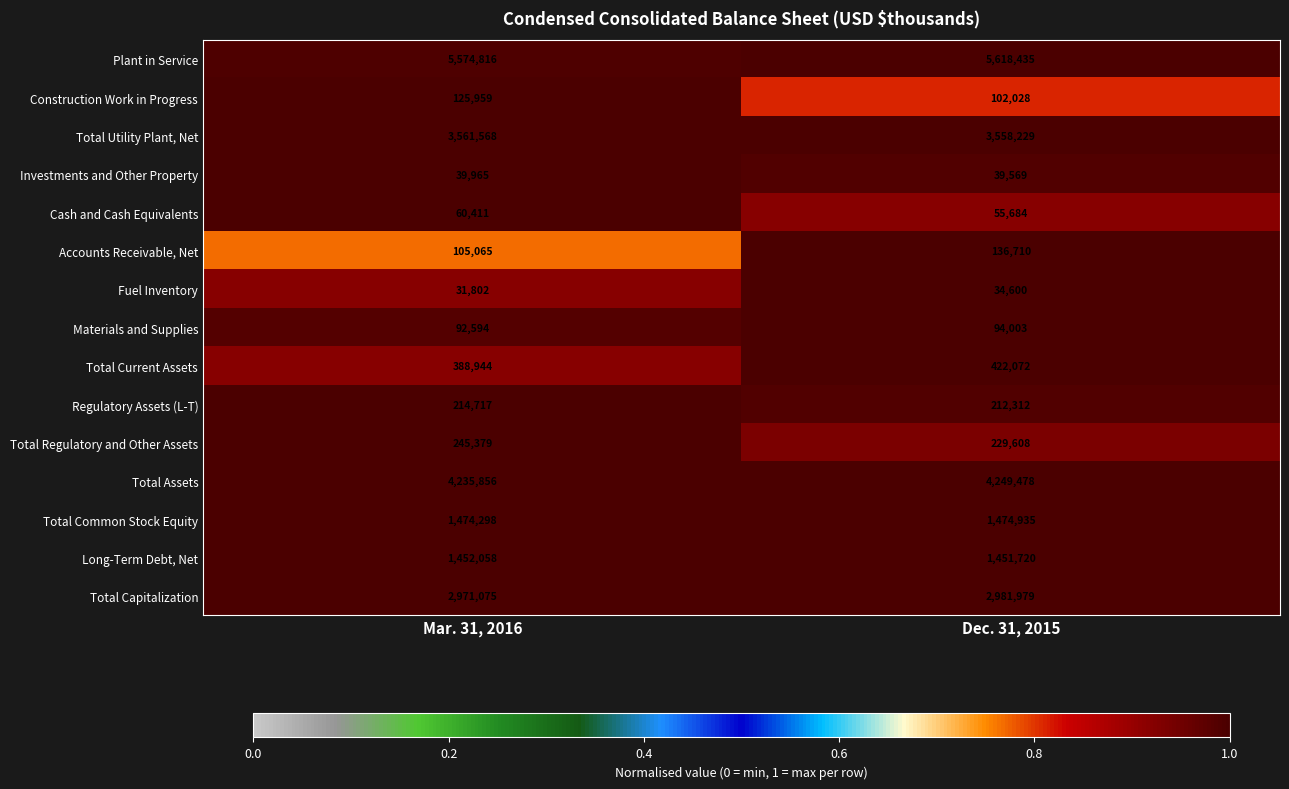

Which category has the lowest value across all series?

Mar. 31, 2016